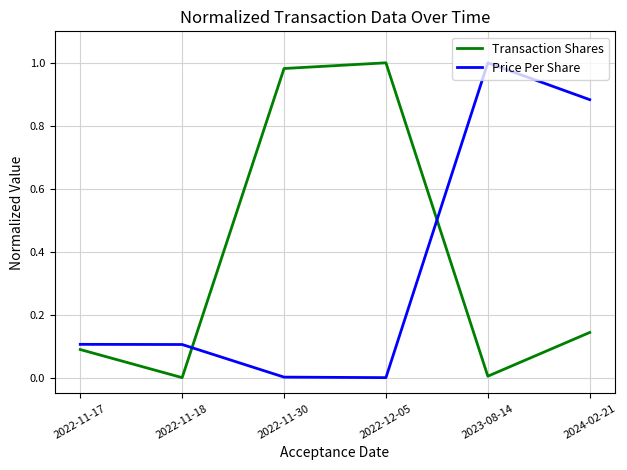

What position from the left is 2022-12-05?

4